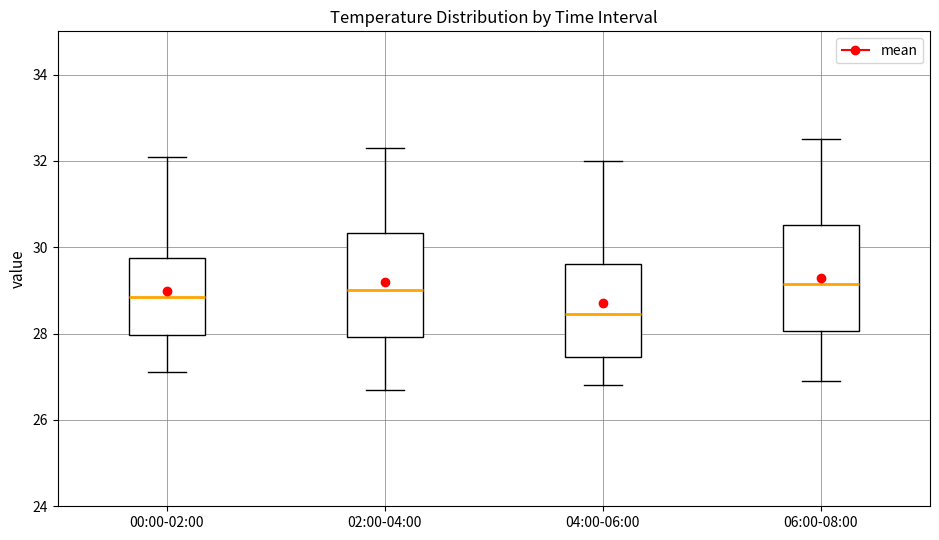

Reading left to right, read every box against the y-axis: the position of its median line, the range the box covers, and the ends of its whiskers. The values are not printed on the chart, so give them approximately, as read against the axis.

00:00-02:00: median 28.8, box 28.0 to 29.8, whiskers 27.2 to 32.2
02:00-04:00: median 29.0, box 28.0 to 30.4, whiskers 26.8 to 32.4
04:00-06:00: median 28.4, box 27.4 to 29.6, whiskers 26.8 to 32.0
06:00-08:00: median 29.2, box 28.0 to 30.6, whiskers 27.0 to 32.6